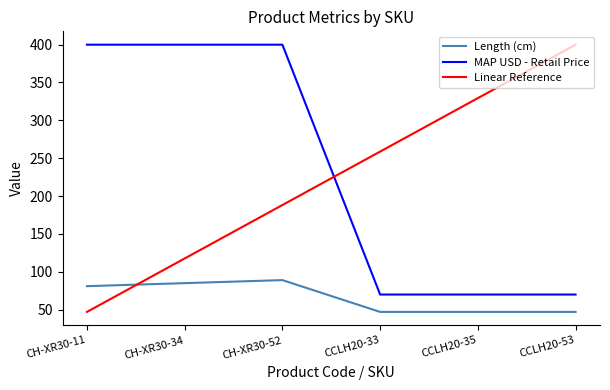

True or false: Linear Reference has a value of 399.9 at CCLH20-53.

True